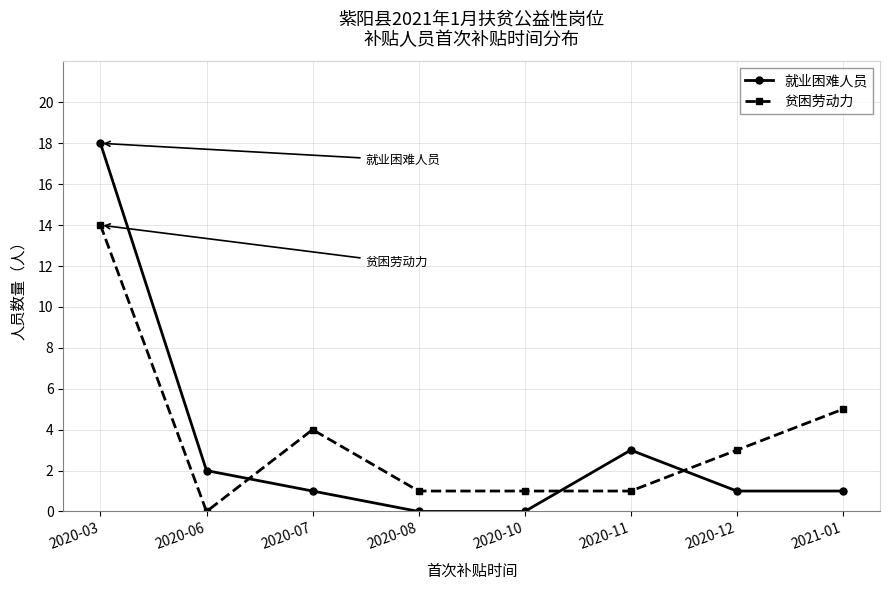

What position from the left is 2020-08?

4